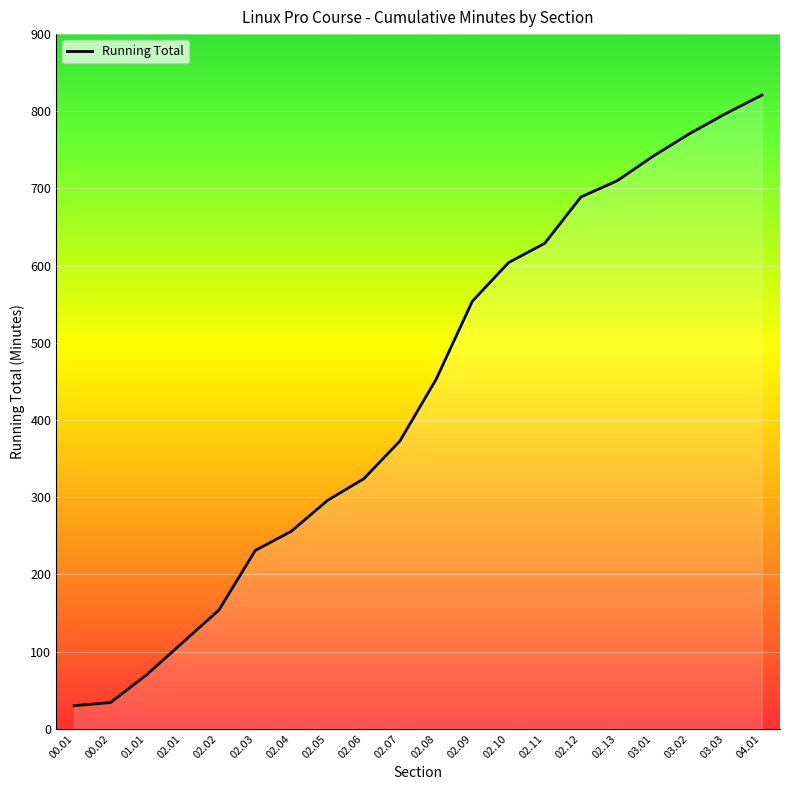

What is the sum of the values at 01.01 and 02.09?

624